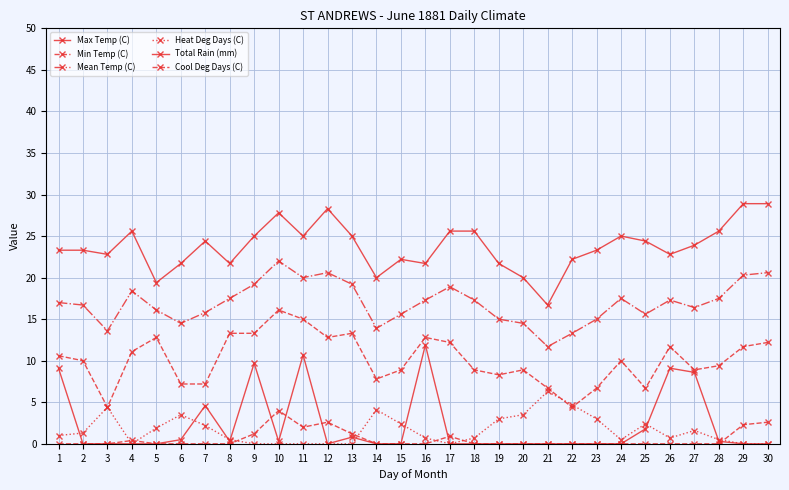

Count the number of data series in this chart.

6